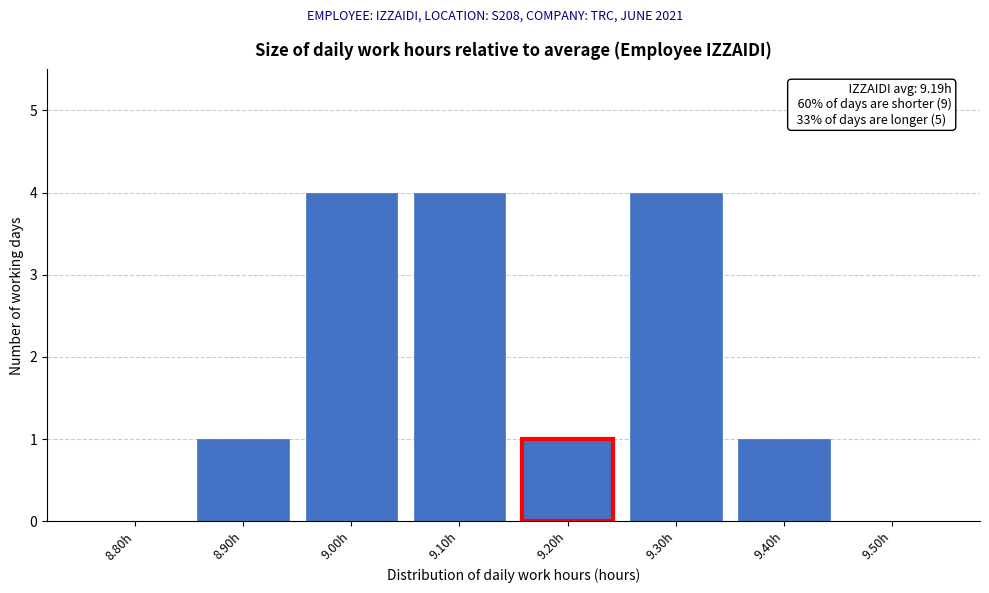

Reading left to right, list all the values displayed in this chart.

8.80h=0	8.90h=1	9.00h=4	9.10h=4	9.20h=1	9.30h=4	9.40h=1	9.50h=0